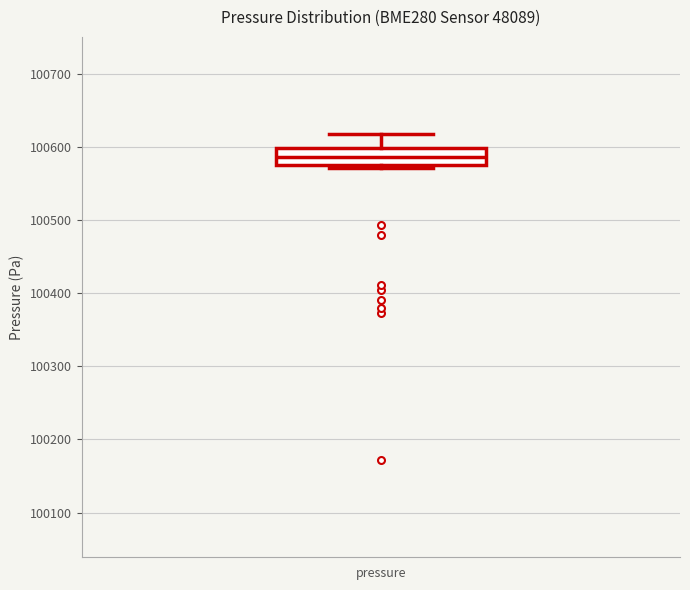

Where does the median line of the box for pressure sit on the y-axis? The values are not printed on the chart, so give them approximately, as read against the axis.

100590